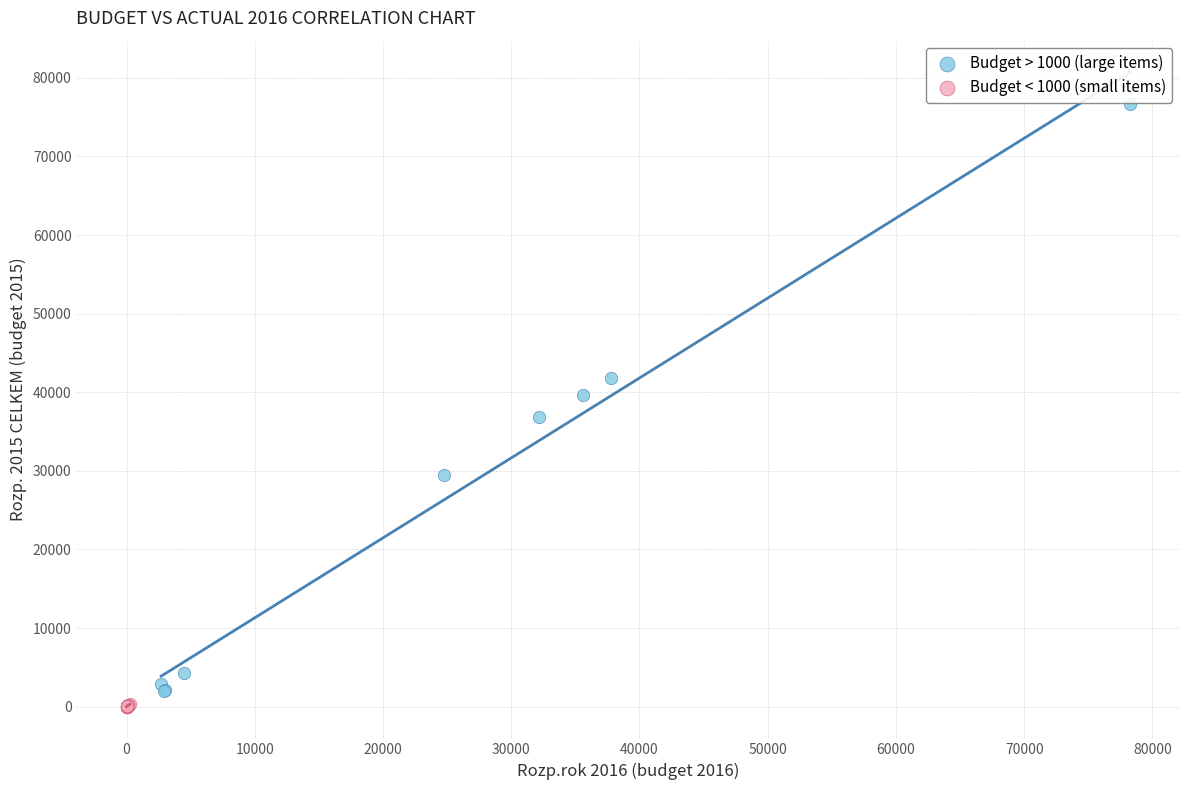

Which series has the largest Y range (max minus min)?

Budget > 1000 (large items)